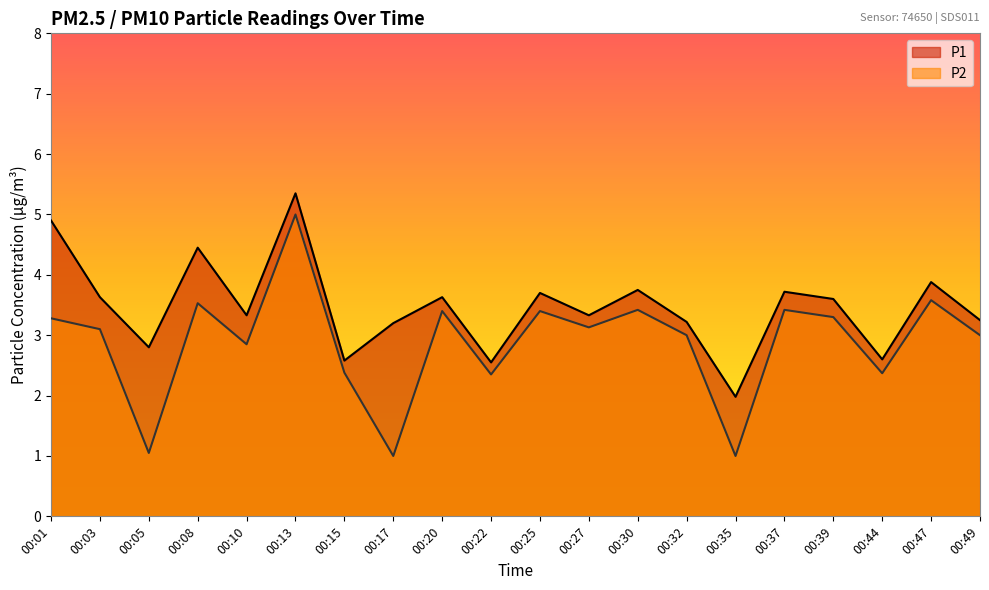

What is the approximate value of P2 at 00:49?

3.0